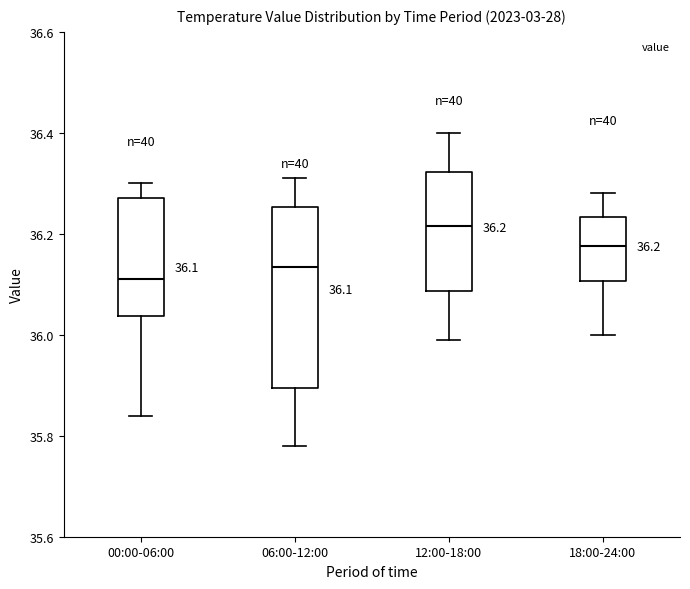

Which box has the highest median line?

12:00-18:00